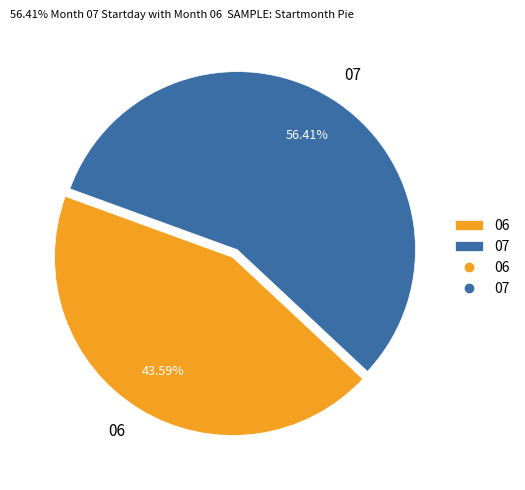

Combined, do 07 and 06 account for over 50%?

Yes